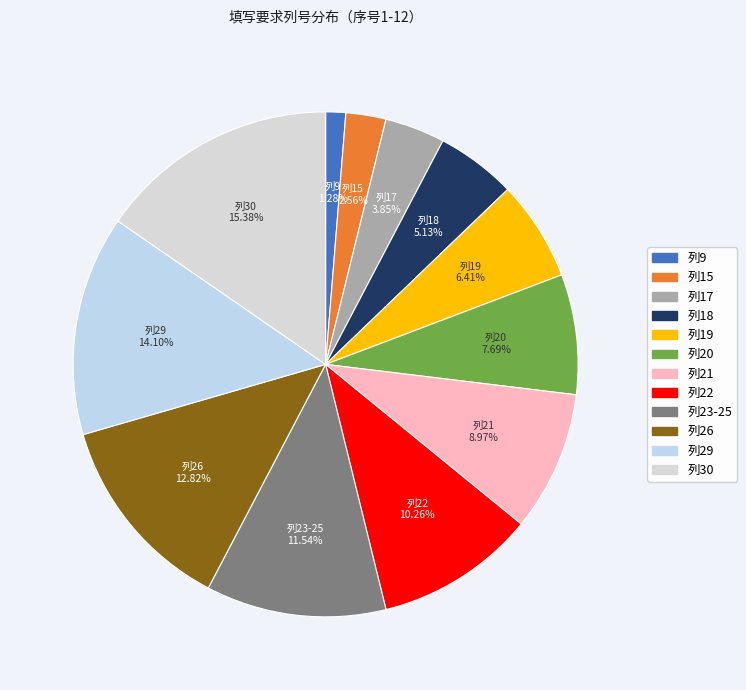

Combined, what portion of the pie is 列9 and 列17?

5.1%